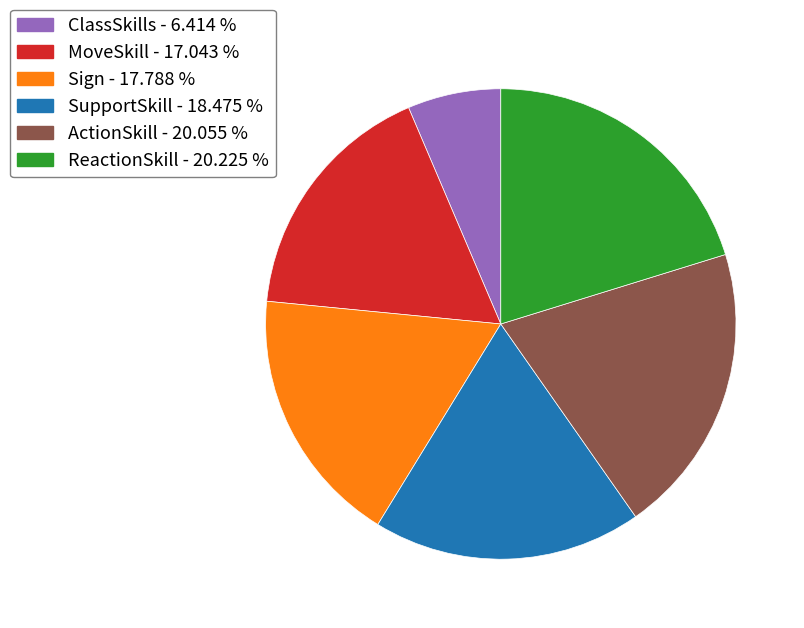

True or false: MoveSkill accounts for 17% of the total.

True